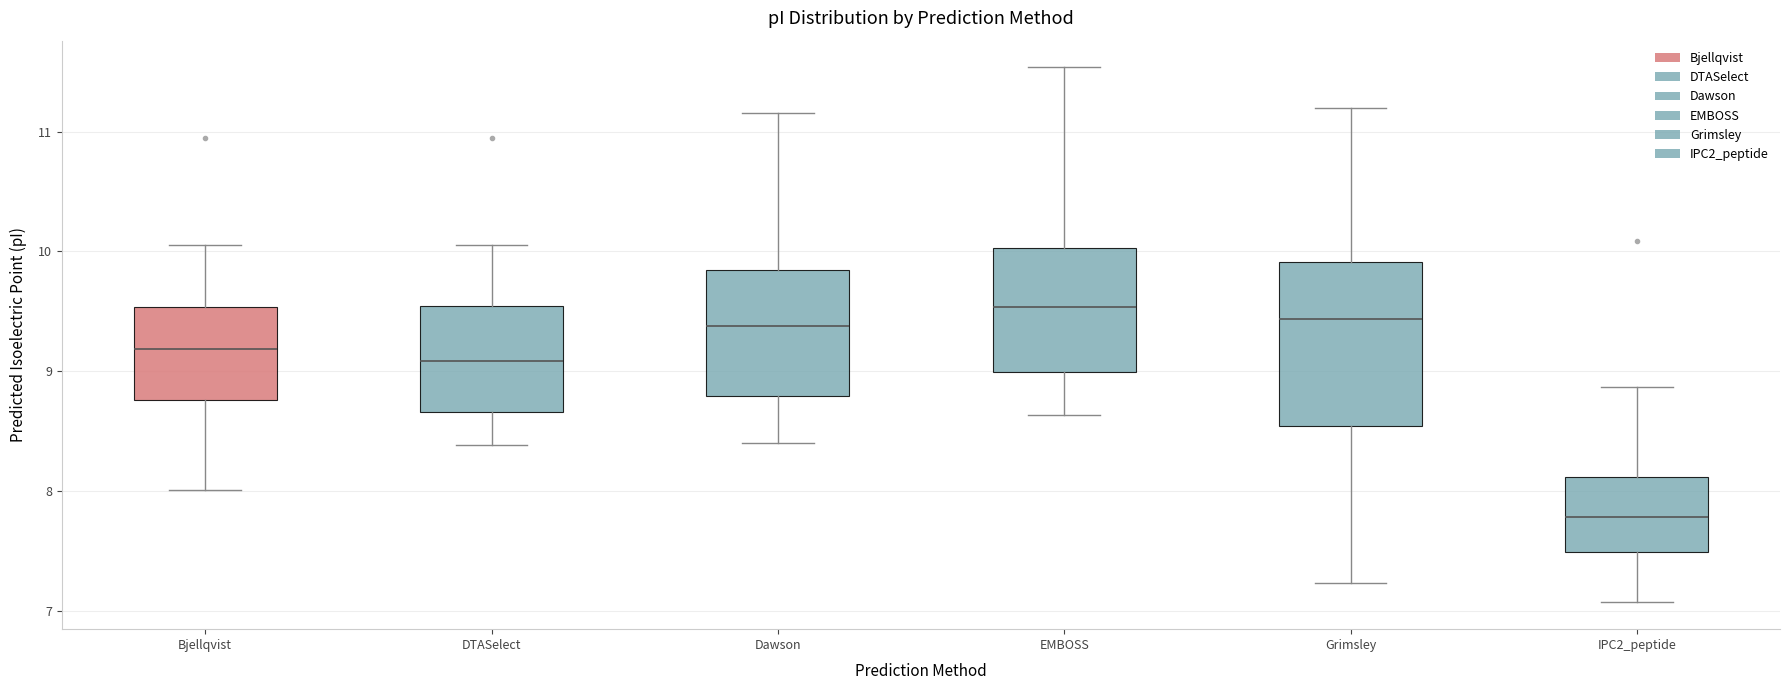

Which box's median line is the highest?

EMBOSS